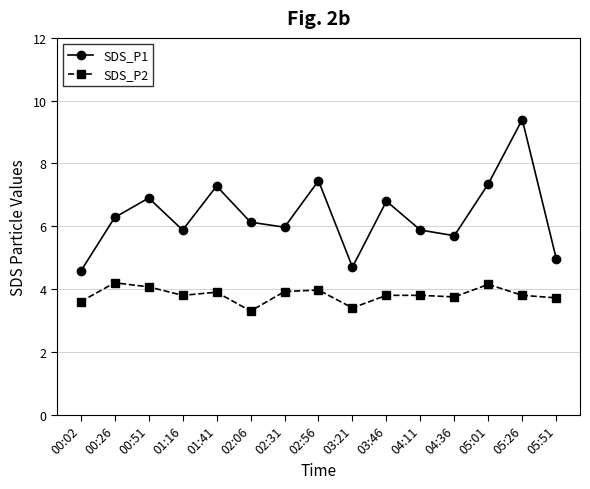

Which series has the largest total across all categories?

SDS_P1